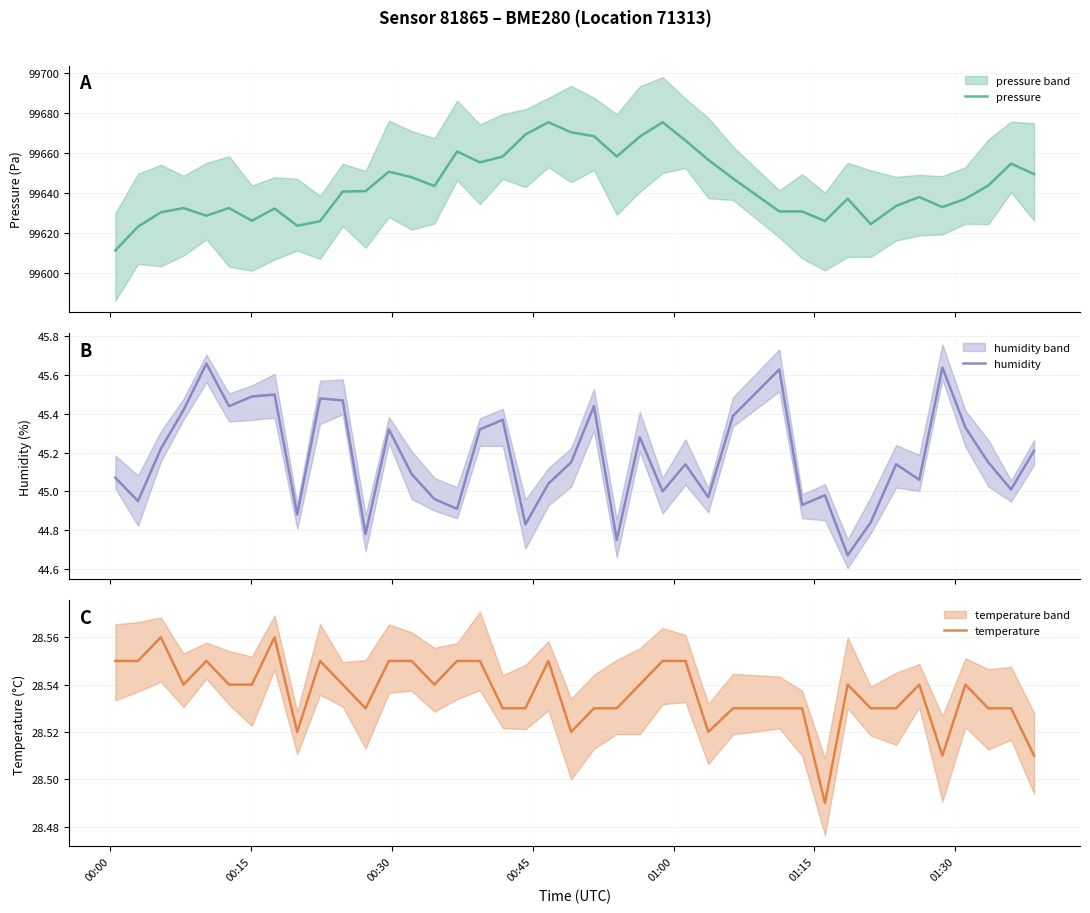

What is the minimum value for temperature?

28.5